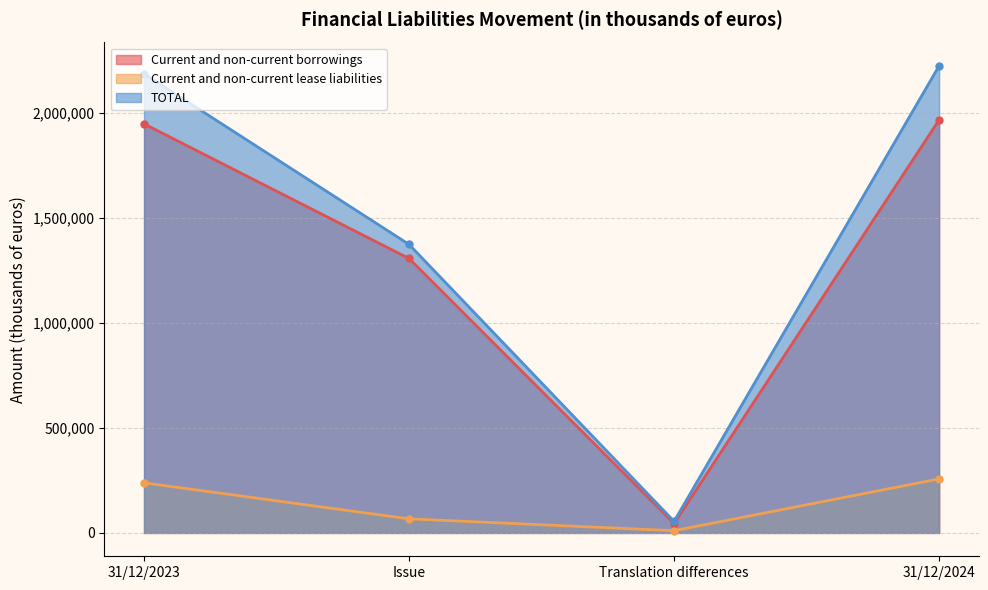

The Current and non-current lease liabilities series shows 19960 at Issue. True or false?

False